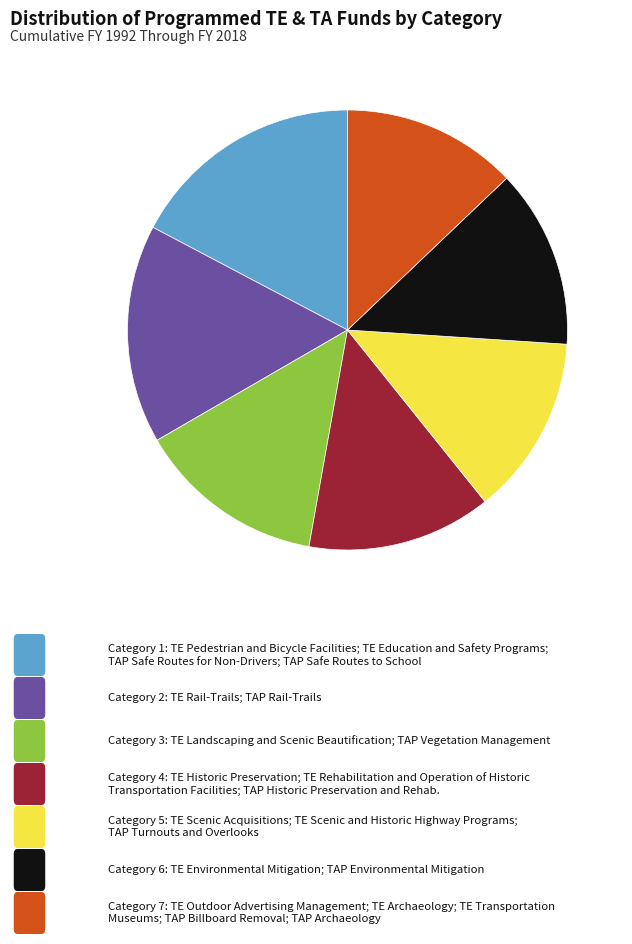

Does any single category account for the majority?

No